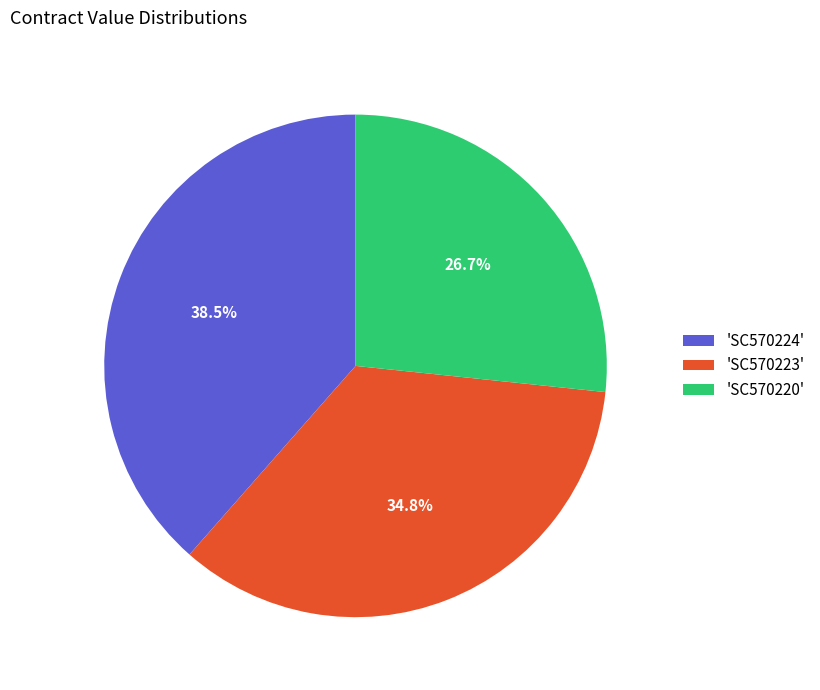

How many segments does this pie chart have?

3